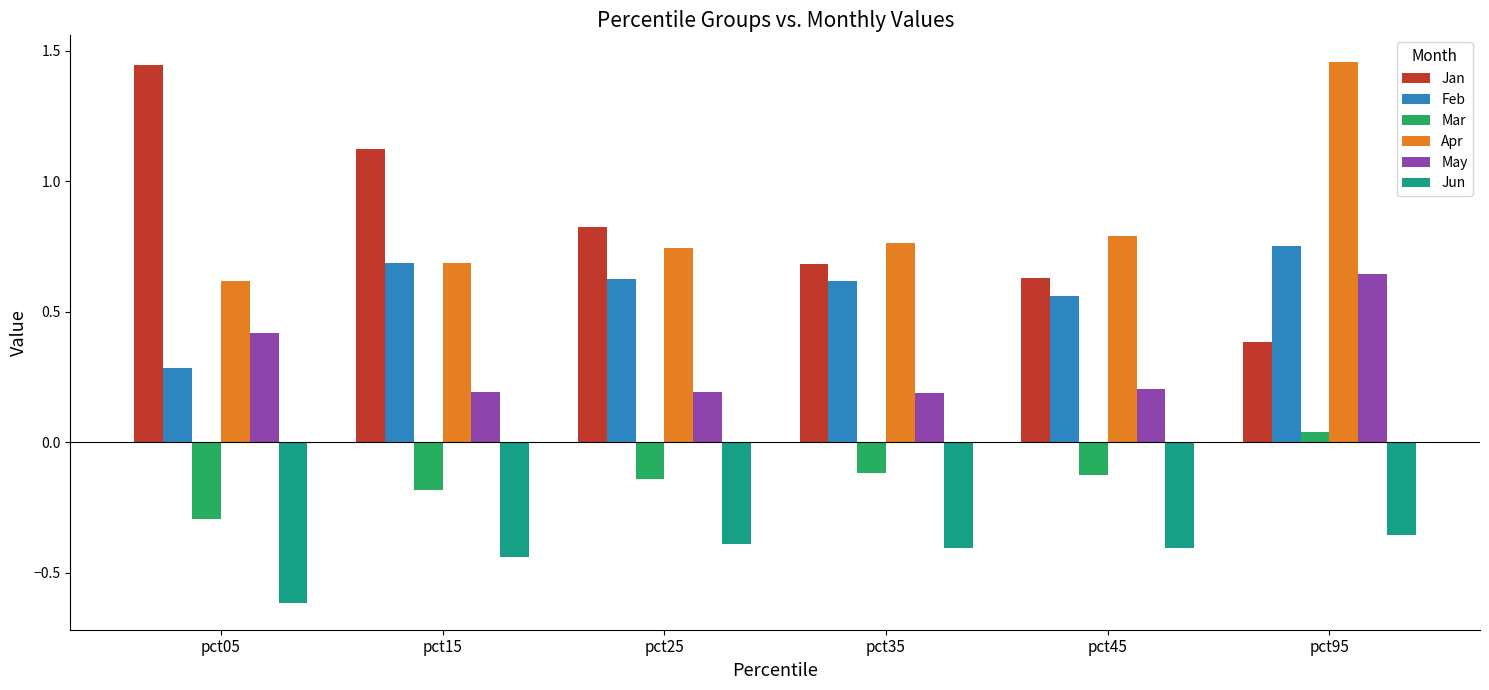

At which label does Apr reach its minimum?

pct05